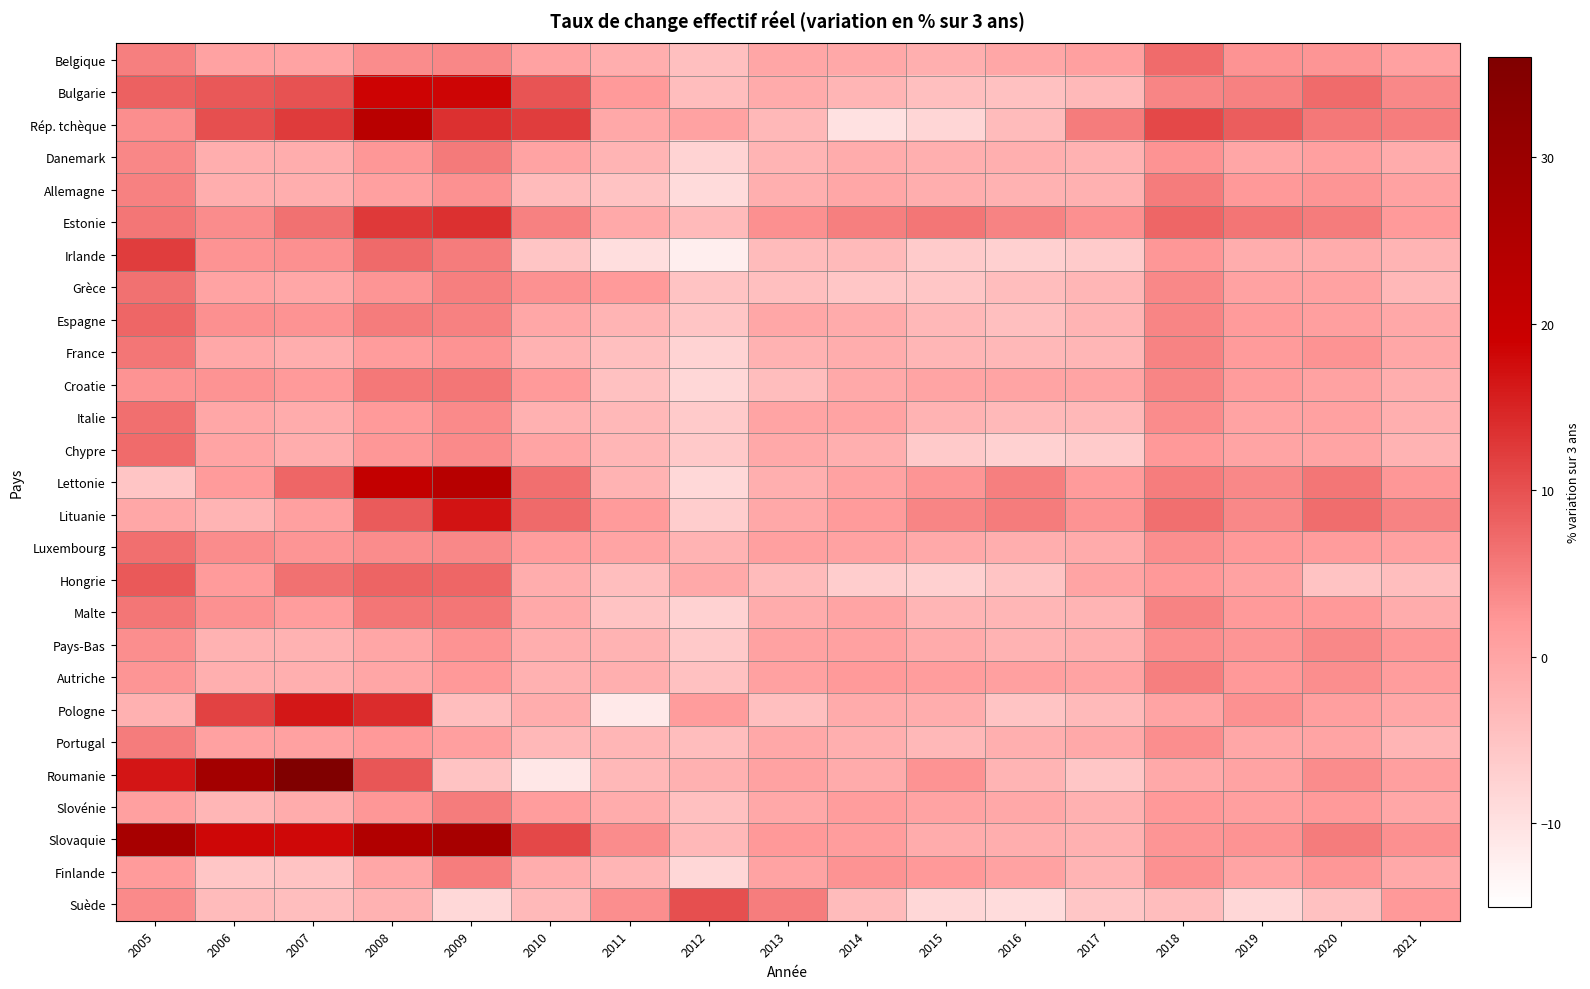

Count the number of data series in this chart.

27